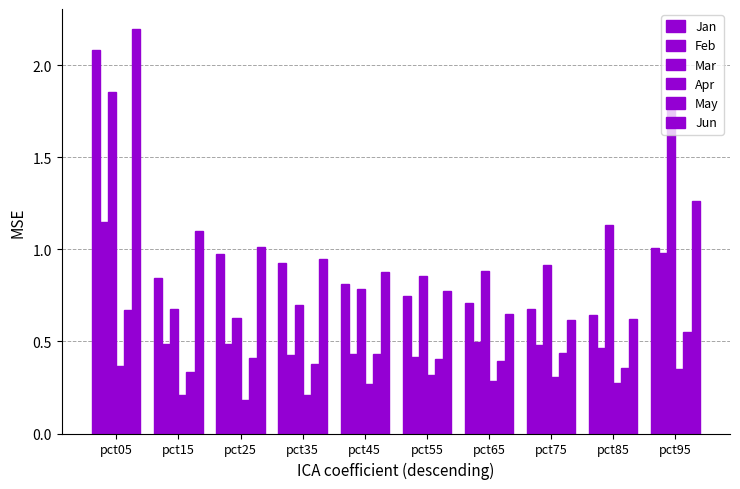

Which series has the largest total across all categories?

Mar